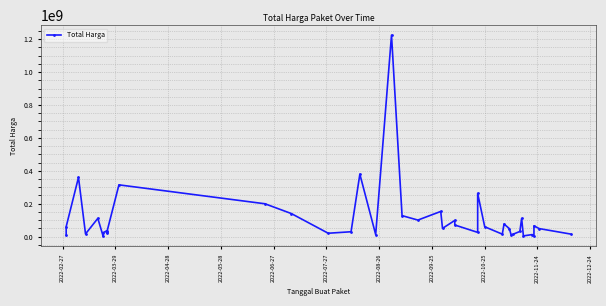

What is the difference between the maximum and second lowest values?

1220857000